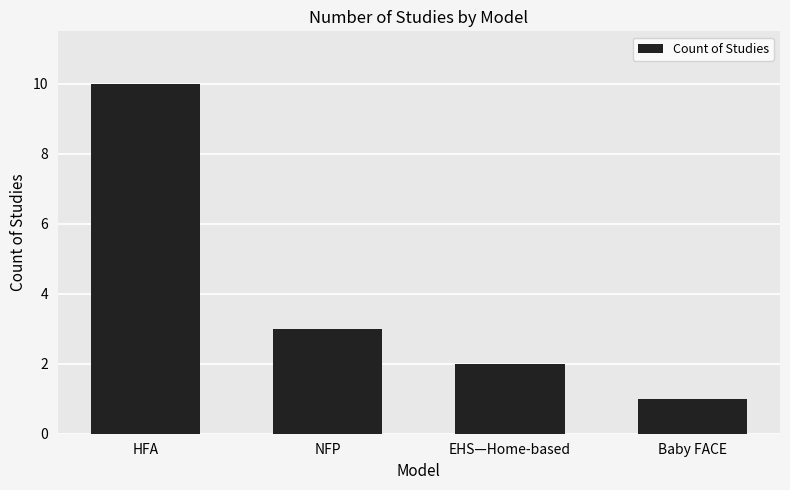

How many data points are less than 3?

2